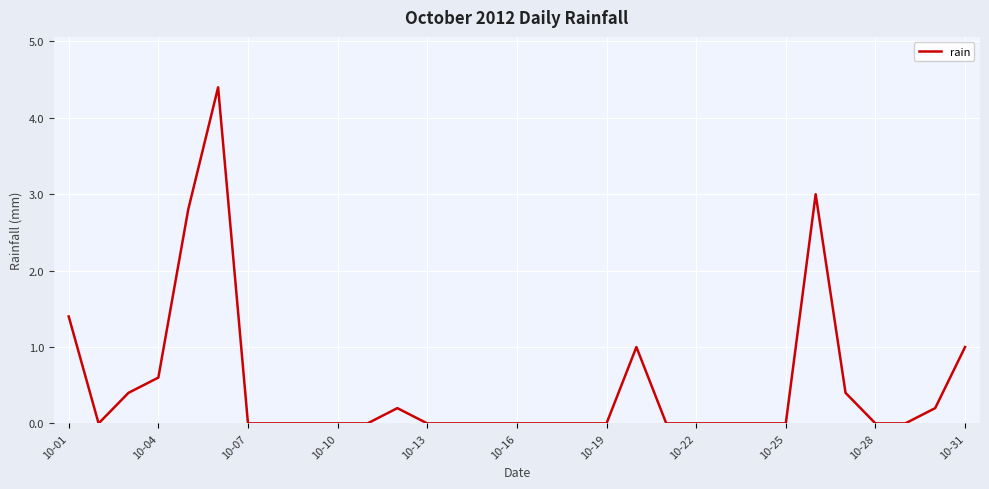

What is the average value?

0.5